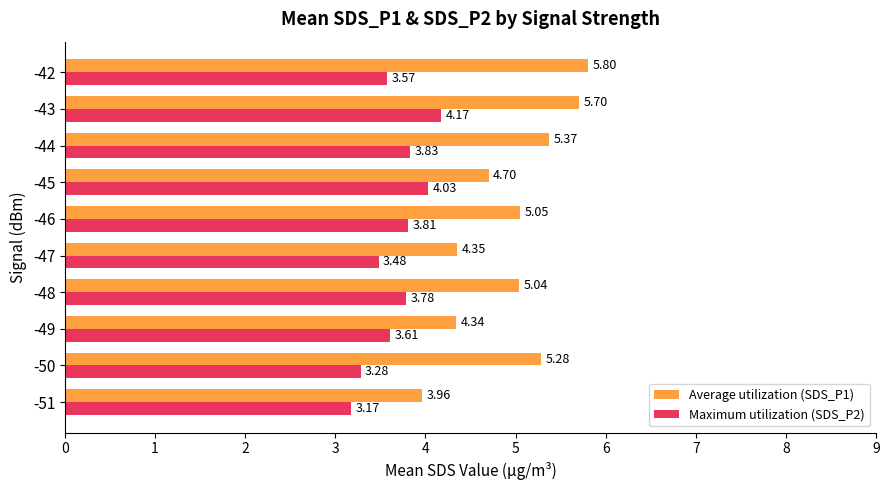

Which series has the largest total across all categories?

Average utilization (SDS_P1)